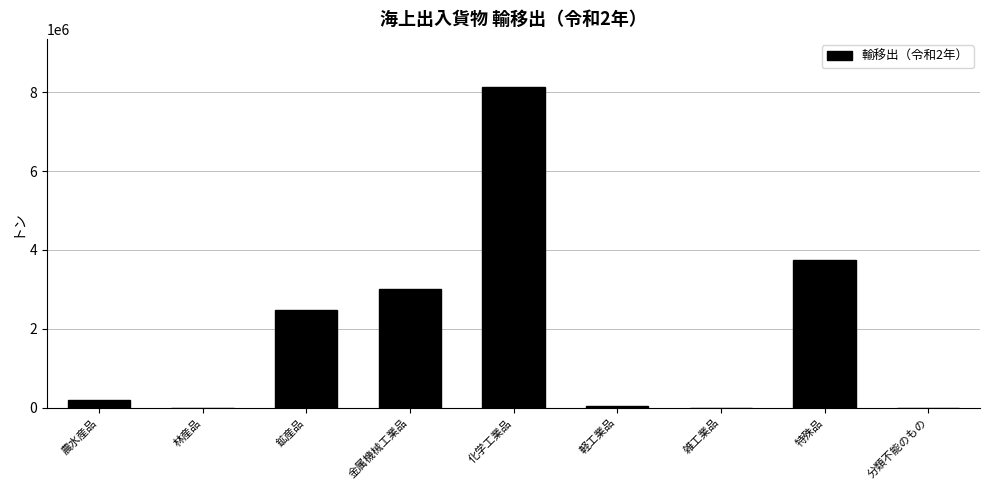

Read the value at 鉱産品.

2475814